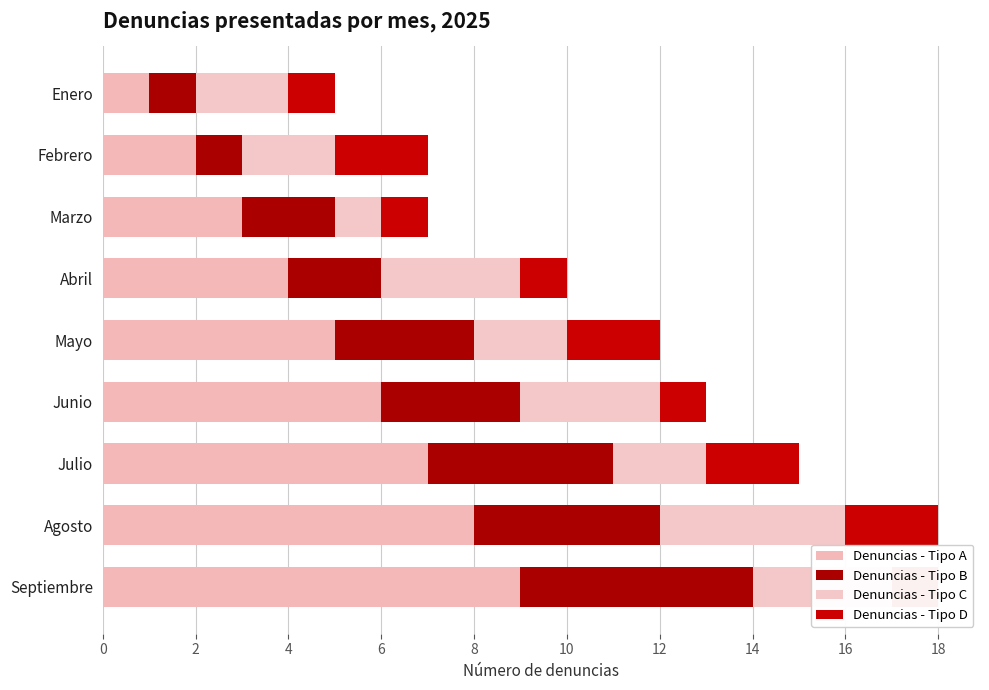

What is the lowest value of the Denuncias - Tipo B series?

1